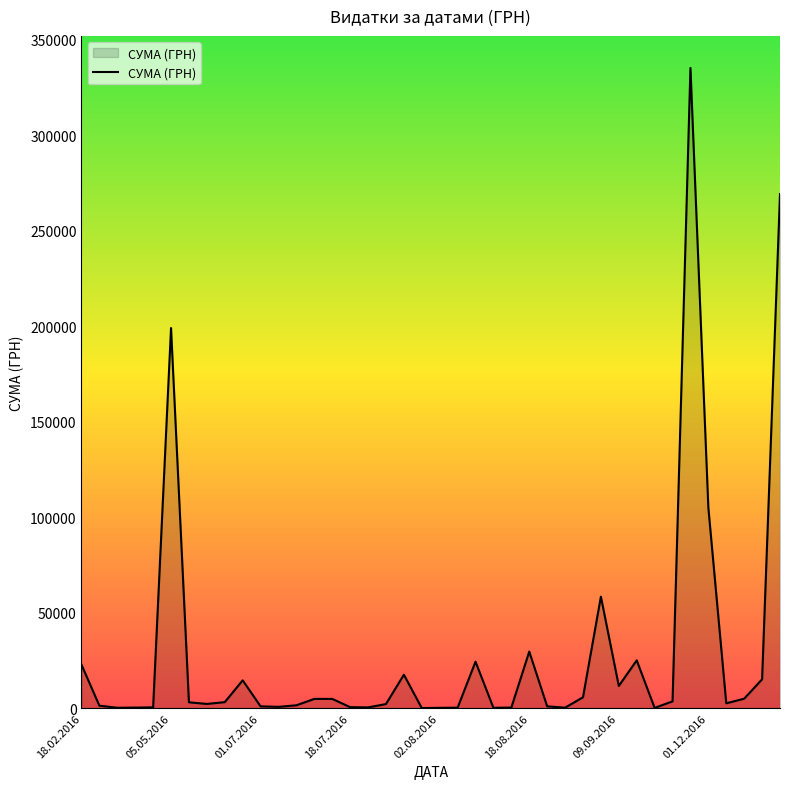

What is the difference between the maximum and minimum values?

335195.7